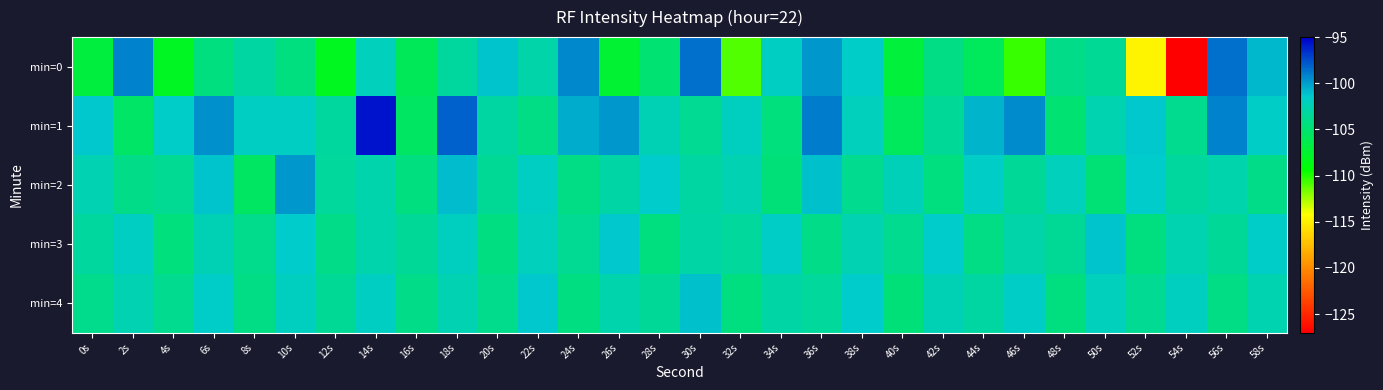

What is the average value of the min=0 series?

-105.0